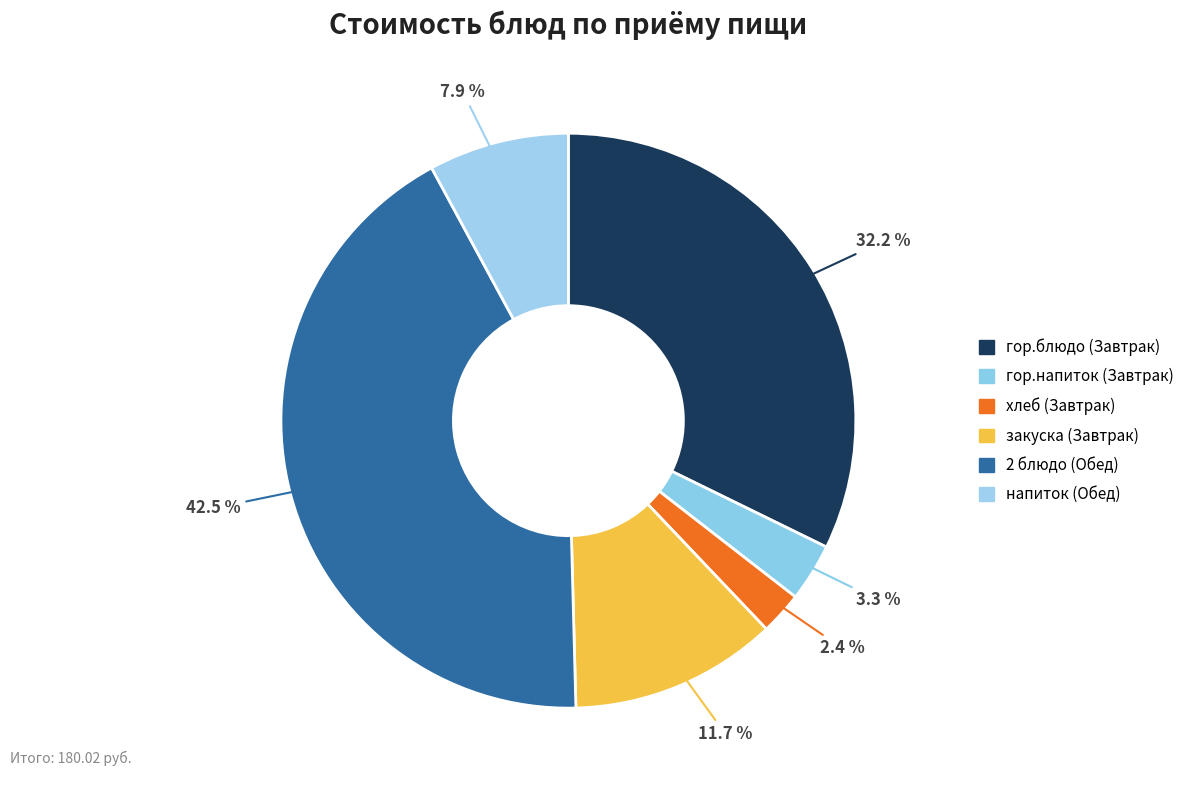

Which slice is the largest?

2 блюдо (Обед)